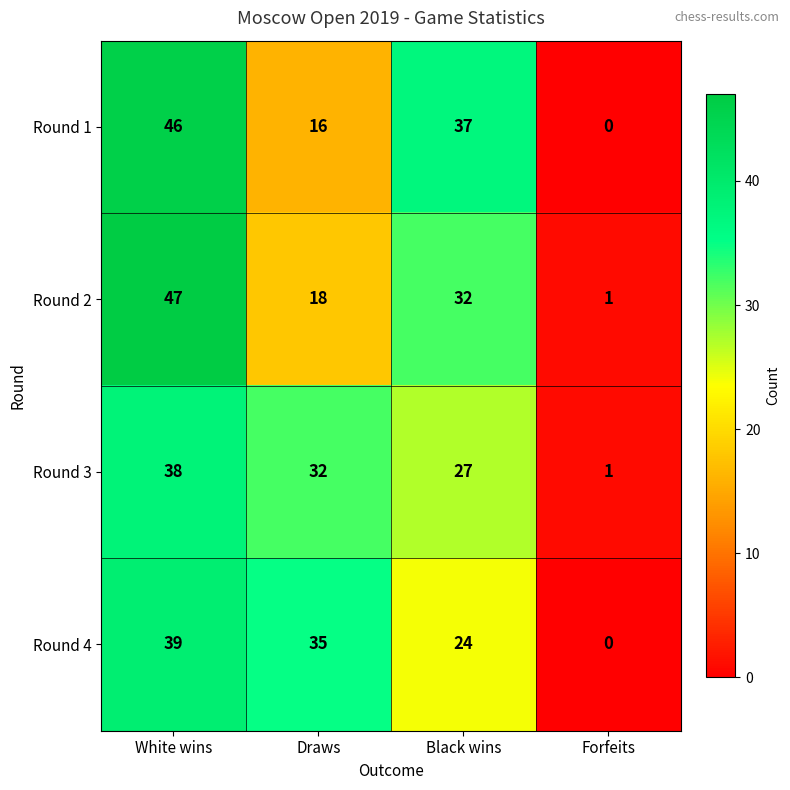

Rank the series by their maximum value, from highest to lowest.

Round 2, Round 1, Round 4, Round 3